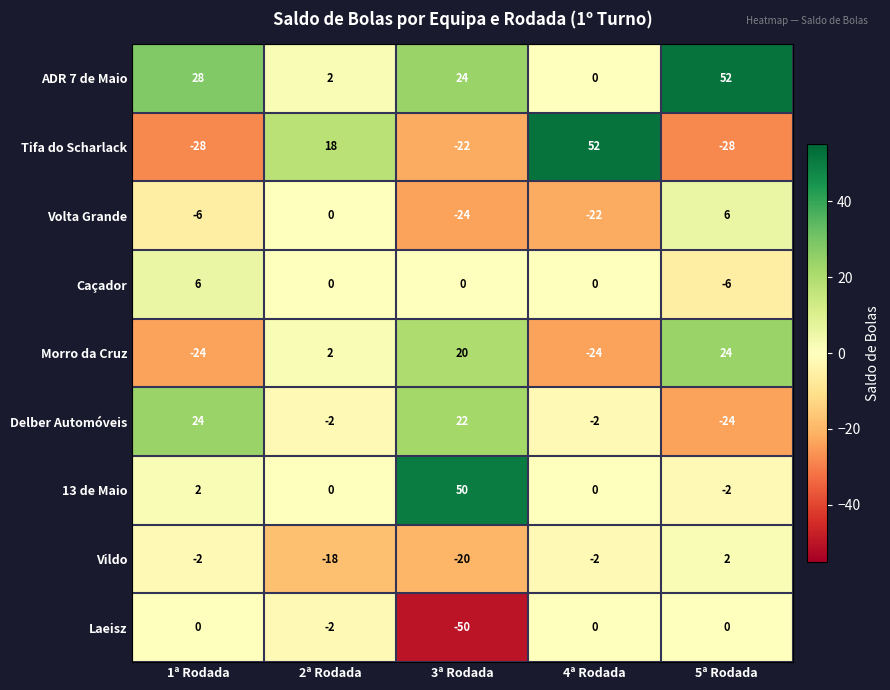

True or false: ADR 7 de Maio has a value of 2 at 2ª Rodada.

True